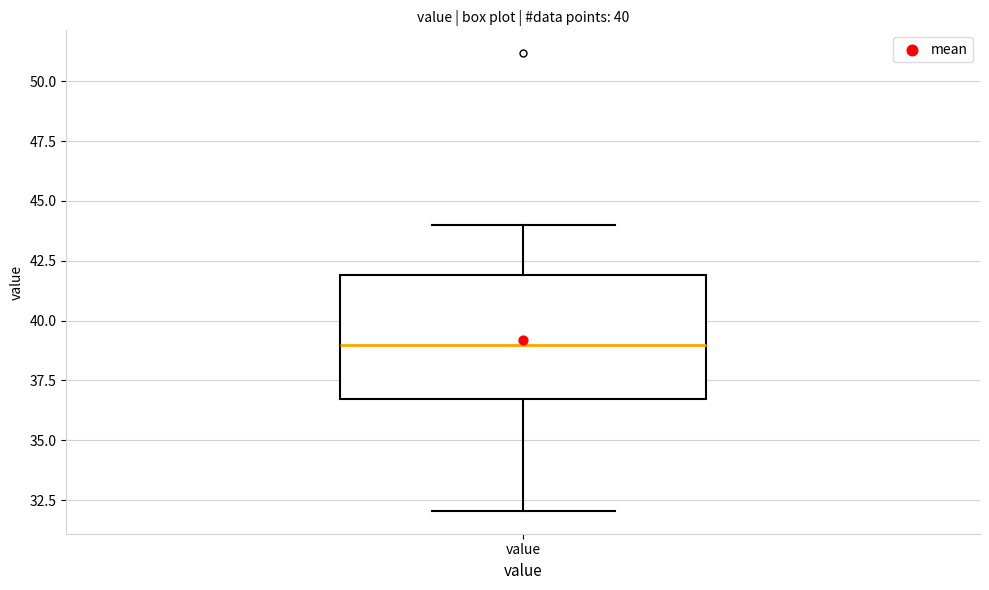

Read this box plot against the y-axis: the position of the median line, the range covered by the box, and the ends of both whiskers. The values are not printed on the chart, so give them approximately, as read against the axis.

median 39.0, box 36.5 to 42.0, whiskers 32.0 to 44.0